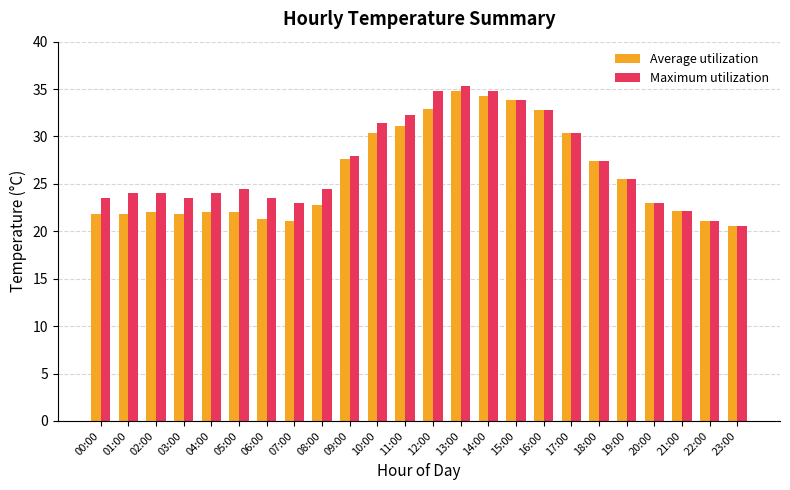

Rank the series by their maximum value, from highest to lowest.

Maximum utilization, Average utilization